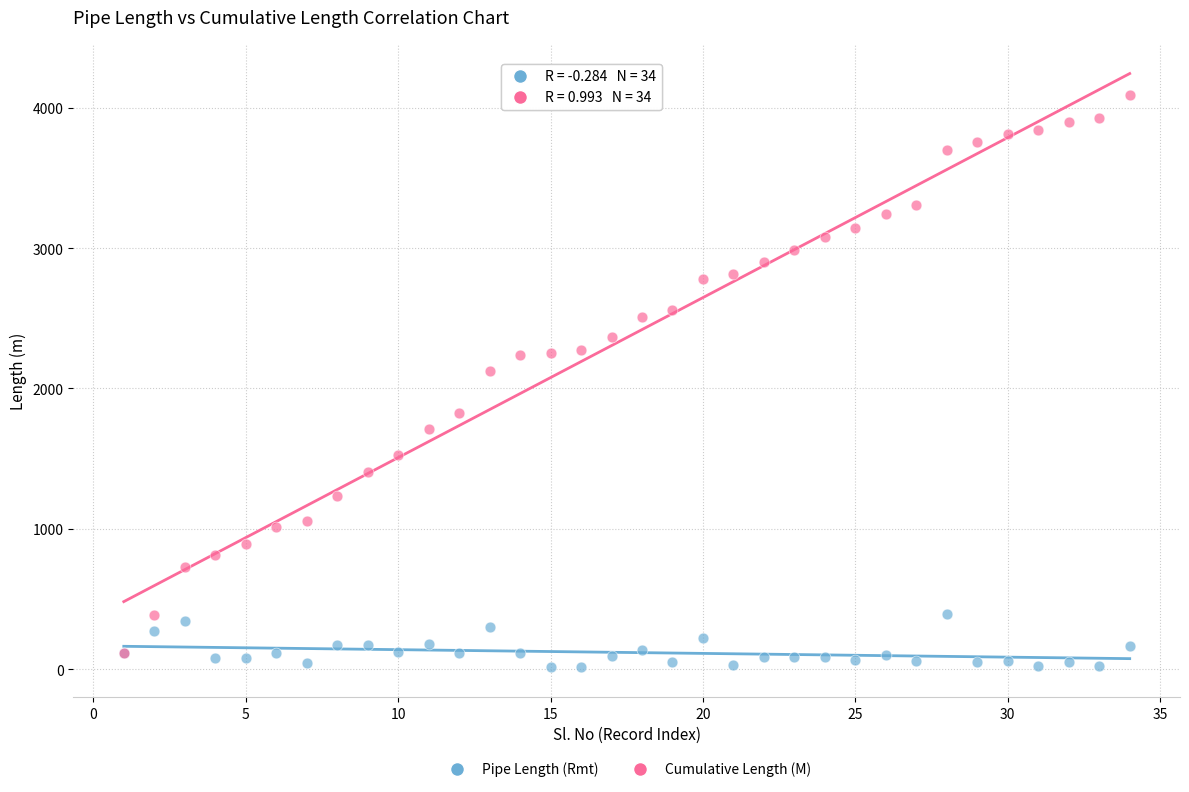

Across all series, what Y value is closest to 2053?

2128